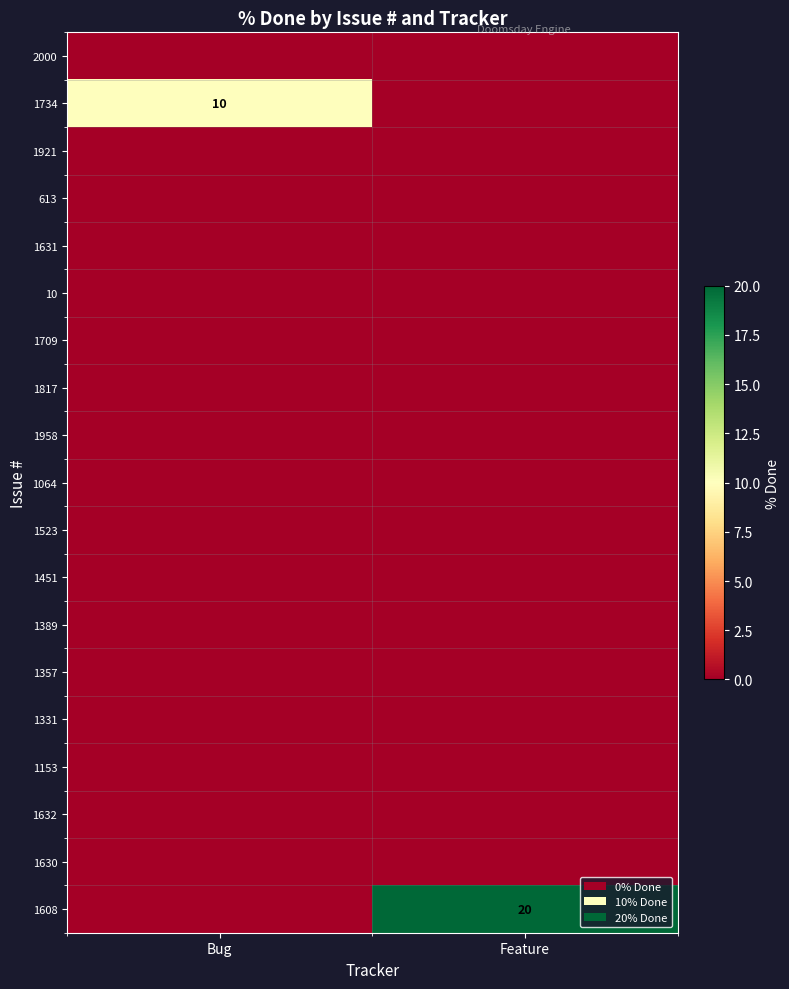

What is the difference between the highest and lowest values at Feature?

20